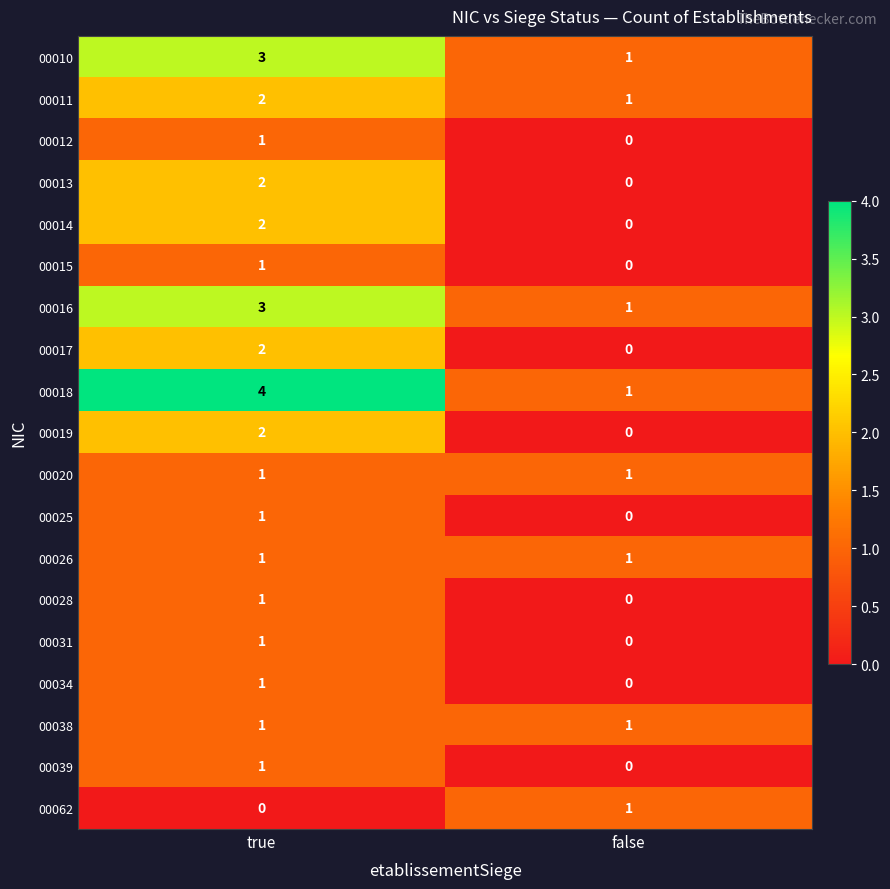

True or false: 00020 has a value of 1 at false.

True